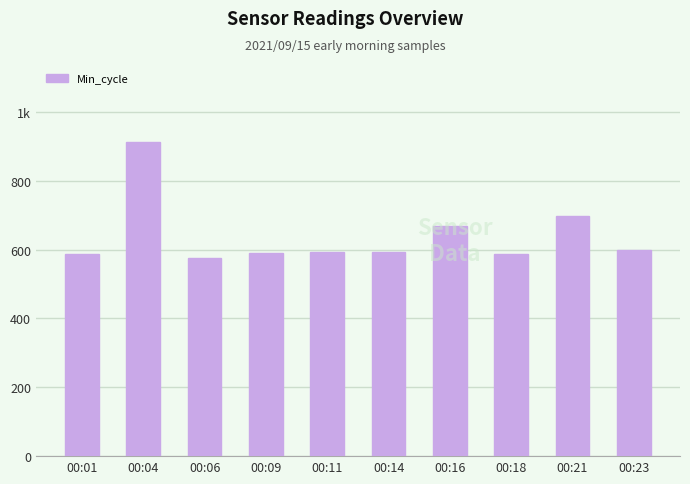

At which label does the data first exceed 594?

00:04